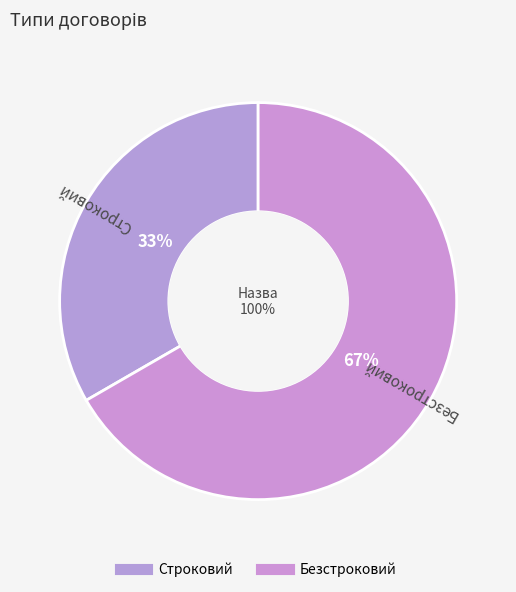

Is the sum of Строковий and Безстроковий greater than half?

Yes